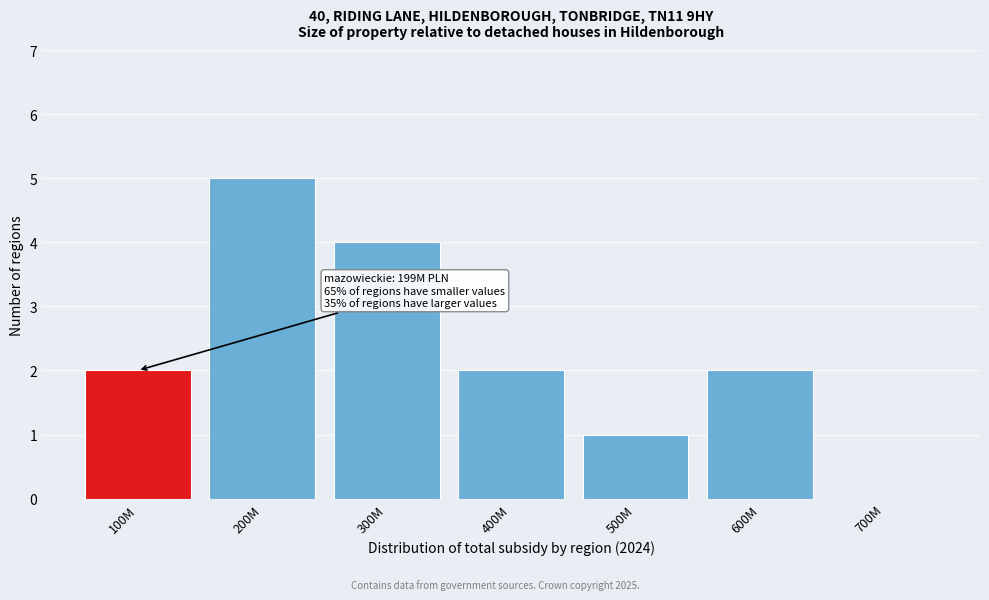

Reading left to right, what are all the values shown in this chart?

100M=2	200M=5	300M=4	400M=2	500M=1	600M=2	700M=0